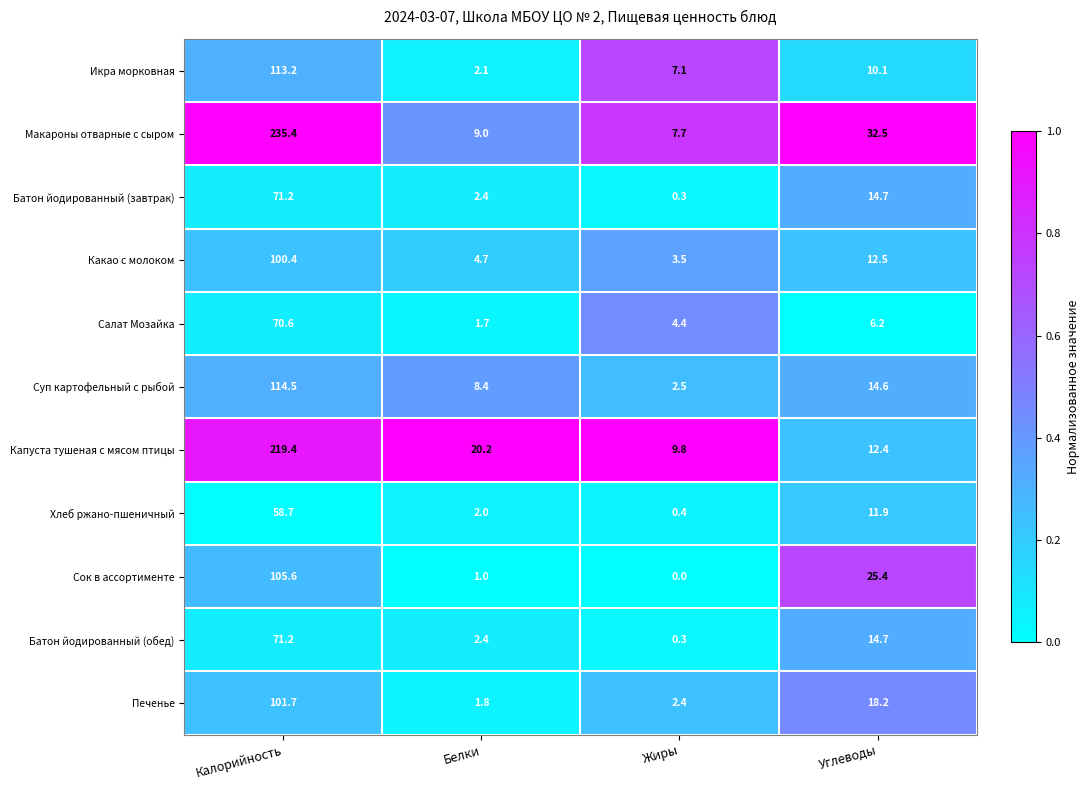

At which label is Макароны отварные с сыром closest to 121?

Углеводы